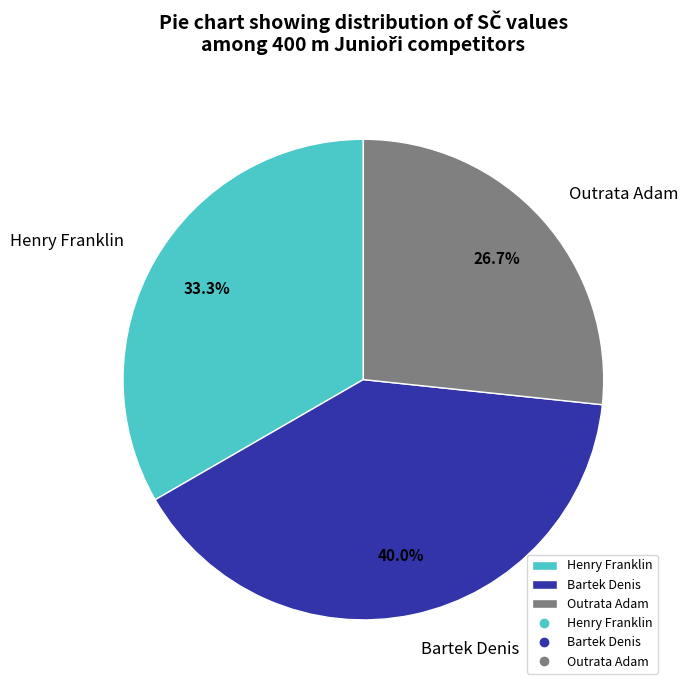

Rank the categories by value from highest to lowest.

Bartek Denis, Henry Franklin, Outrata Adam